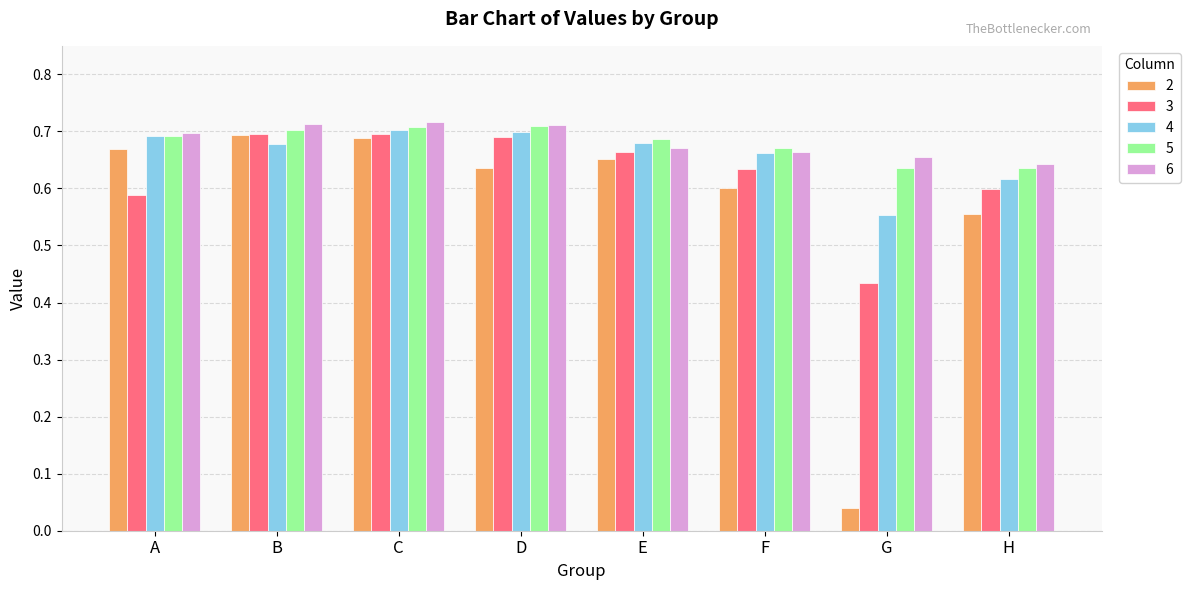

Are the bars horizontal?

No